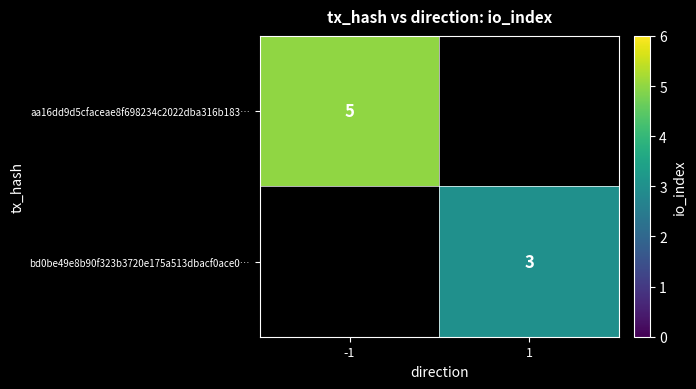

Is the value of aa16dd9d5cfaceae8f698234c2022dba316b183… at -1 greater than the value of bd0be49e8b90f323b3720e175a513dbacf0ace0… at 1?

Yes